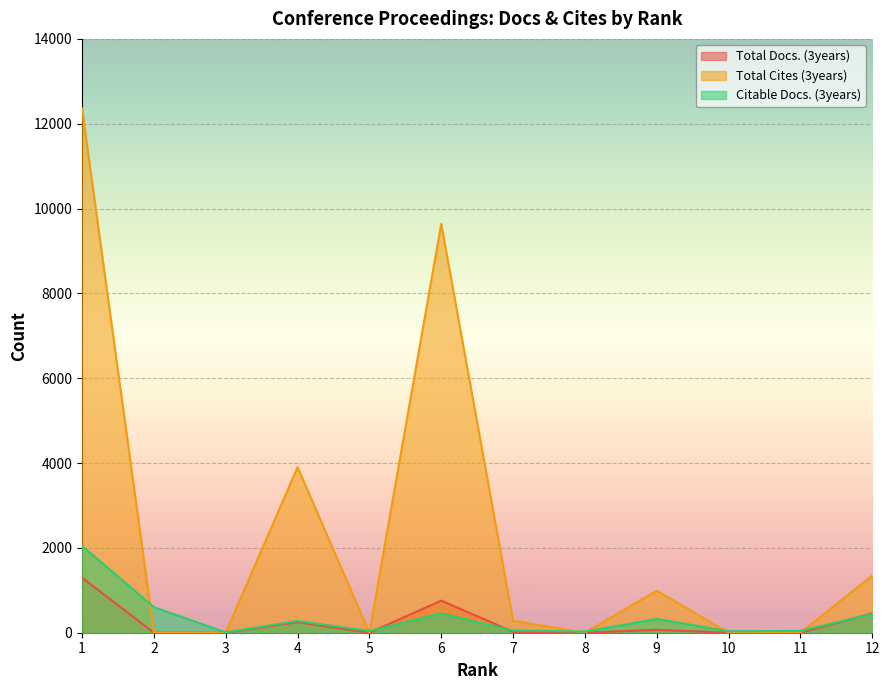

Which series has the largest total across all categories?

Total Cites (3years)